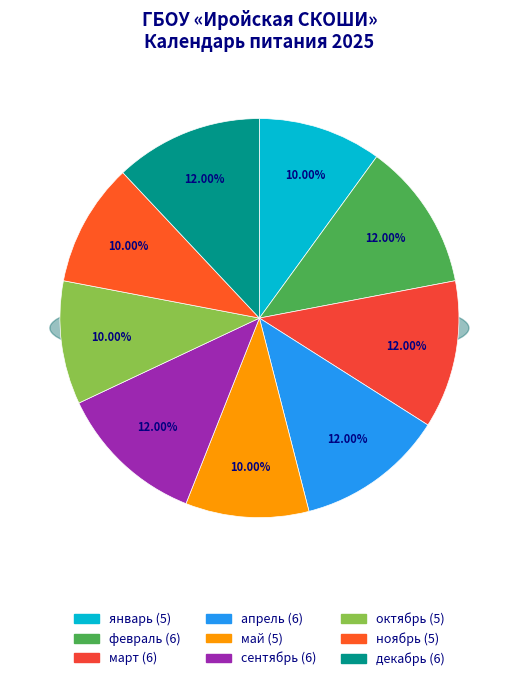

To the nearest percent, what percentage of the pie is май?

10%